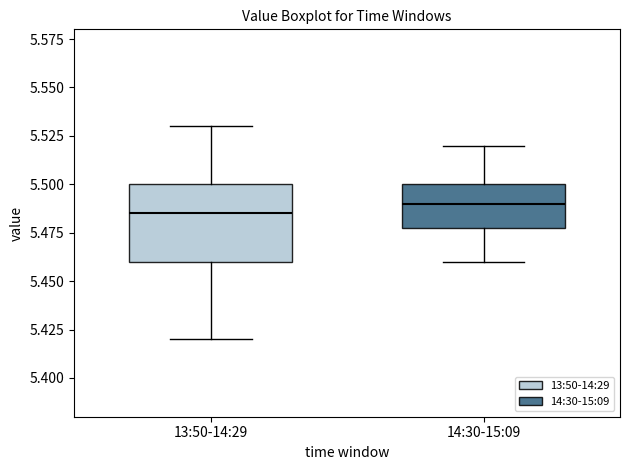

Where does the median line of the box for 13:50-14:29 sit on the y-axis? The values are not printed on the chart, so give them approximately, as read against the axis.

5.485